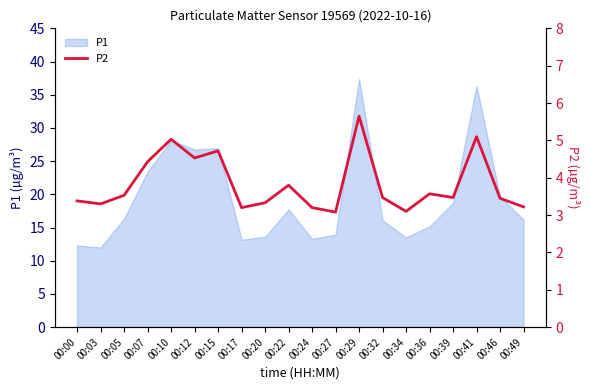

Reading left to right, extract all data points from this chart.

00:00=3.4	00:03=3.3	00:05=3.5	00:07=4.4	00:10=5.0	00:12=4.5	00:15=4.7	00:17=3.2	00:20=3.3	00:22=3.8	00:24=3.2	00:27=3.1	00:29=5.7	00:32=3.5	00:34=3.1	00:36=3.6	00:39=3.5	00:41=5.1	00:46=3.5	00:49=3.2